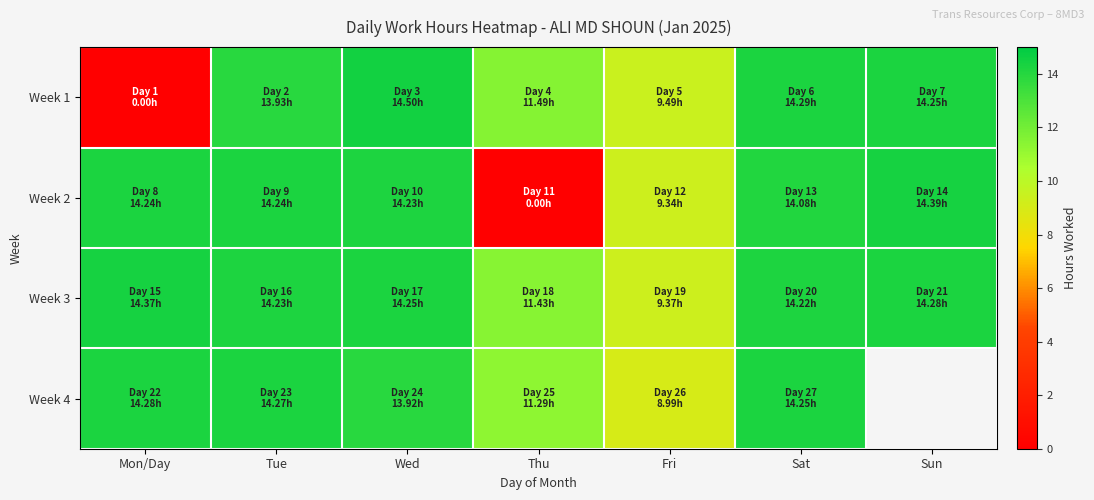

How many categories are shown in the chart?

7